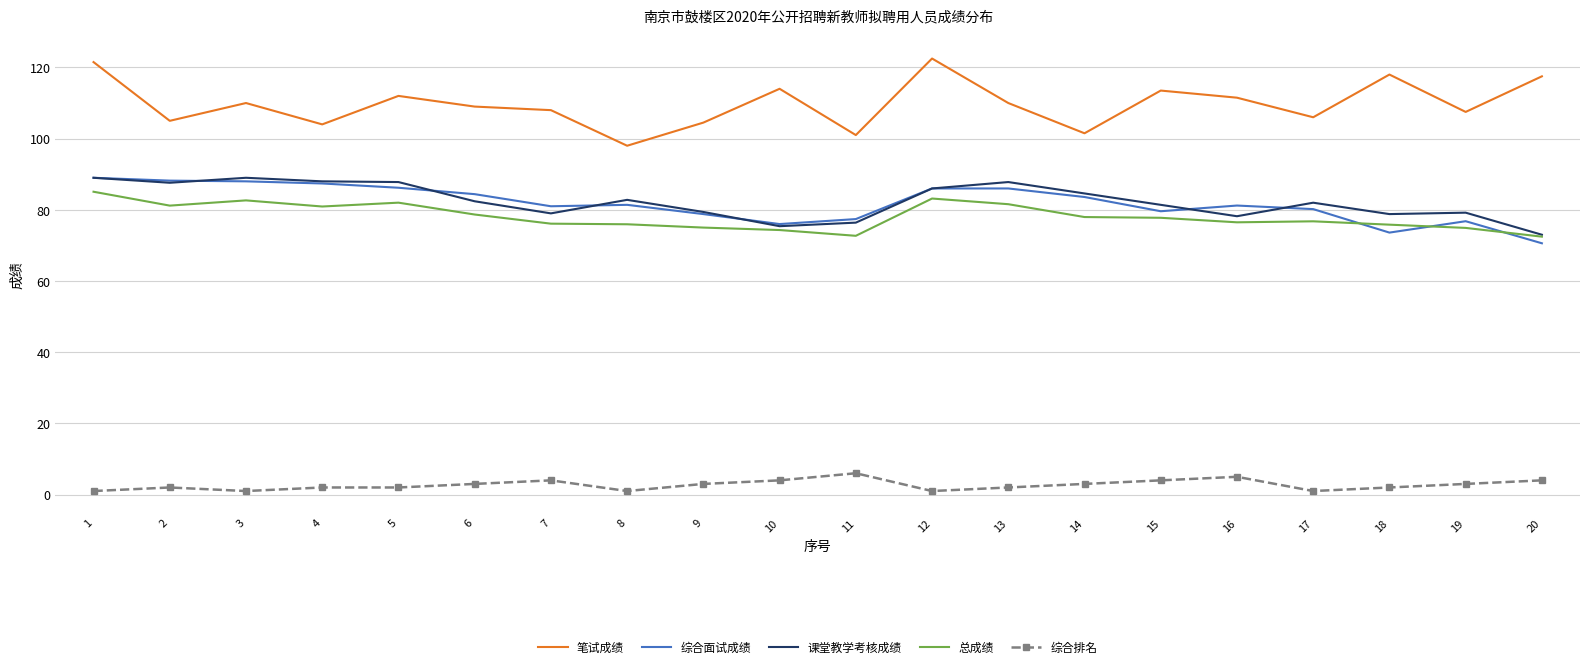

What is the sum of all 笔试成绩 values?

2195.0